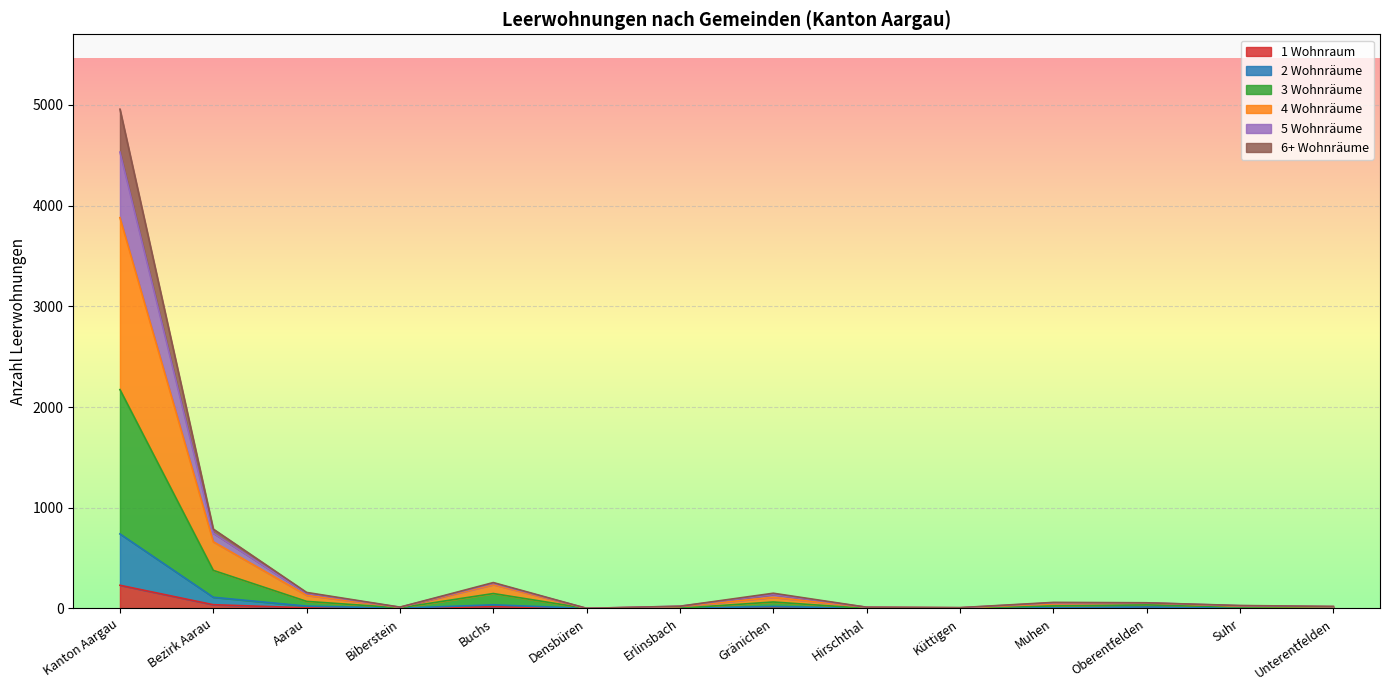

Does the chart display data point markers on the line(s)?

No